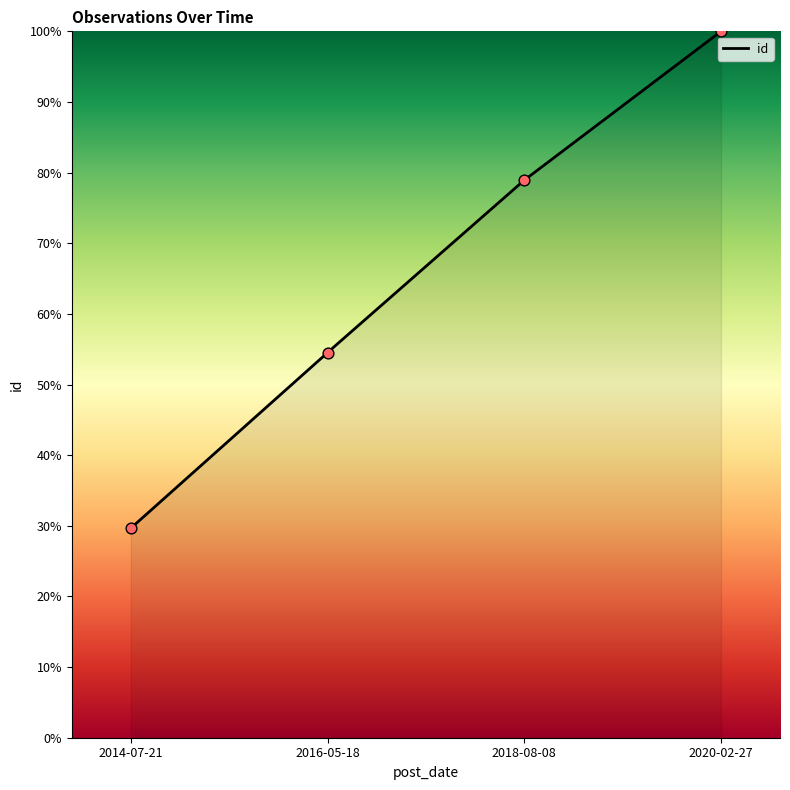

Which has a higher value, 2016-05-18 or 2014-07-21?

2016-05-18